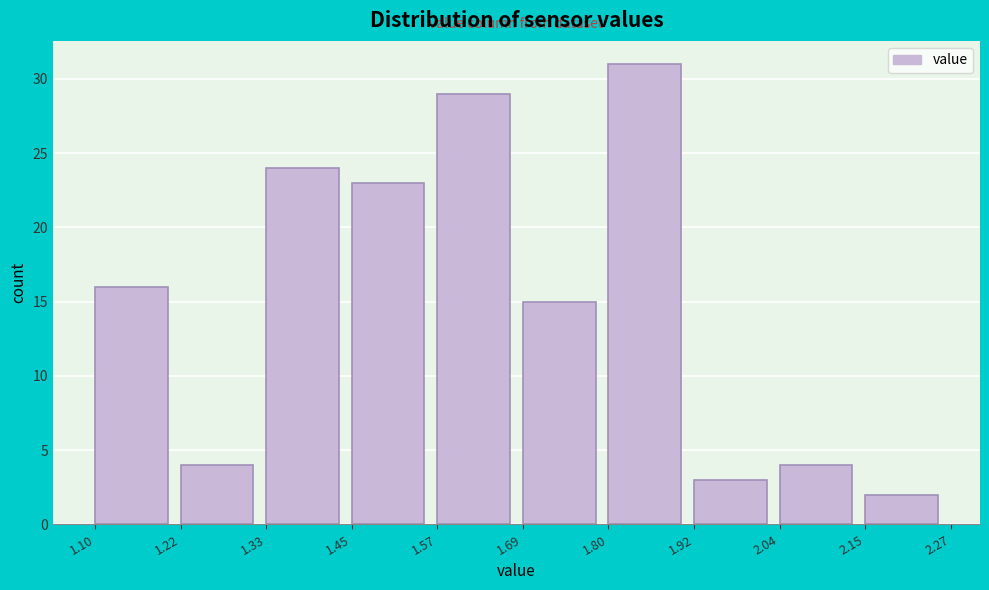

Reading left to right, transcribe this chart: for each bar, give the range it covers on the x-axis and its height. The values are not printed on the chart, so give them approximately, as read against the axis.

1.10 to 1.22: 16
1.22 to 1.33: 4
1.33 to 1.45: 24
1.45 to 1.57: 23
1.57 to 1.69: 29
1.69 to 1.80: 15
1.80 to 1.92: 31
1.92 to 2.04: 3
2.04 to 2.15: 4
2.15 to 2.27: 2